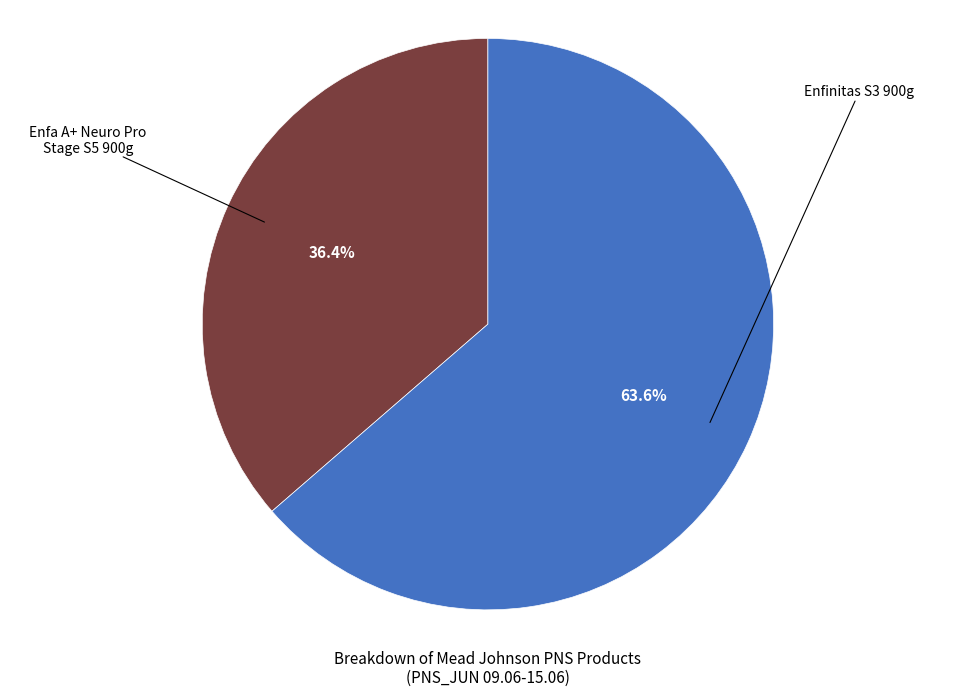

To the nearest percent, what is the average slice percentage?

50%